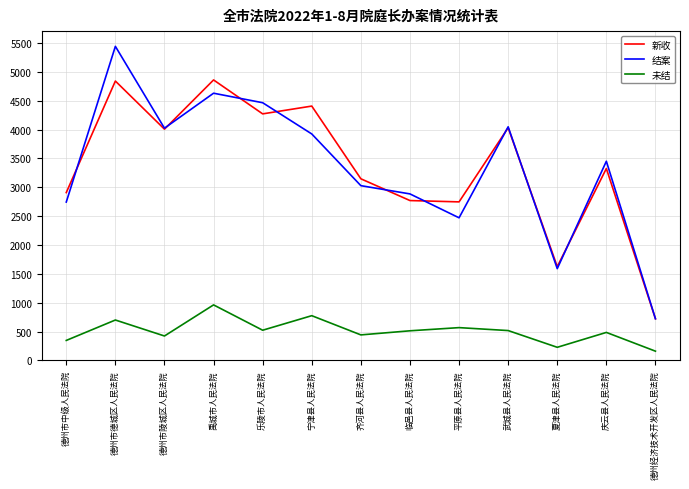

True or false: 结案 and 未结 intersect in this chart.

False